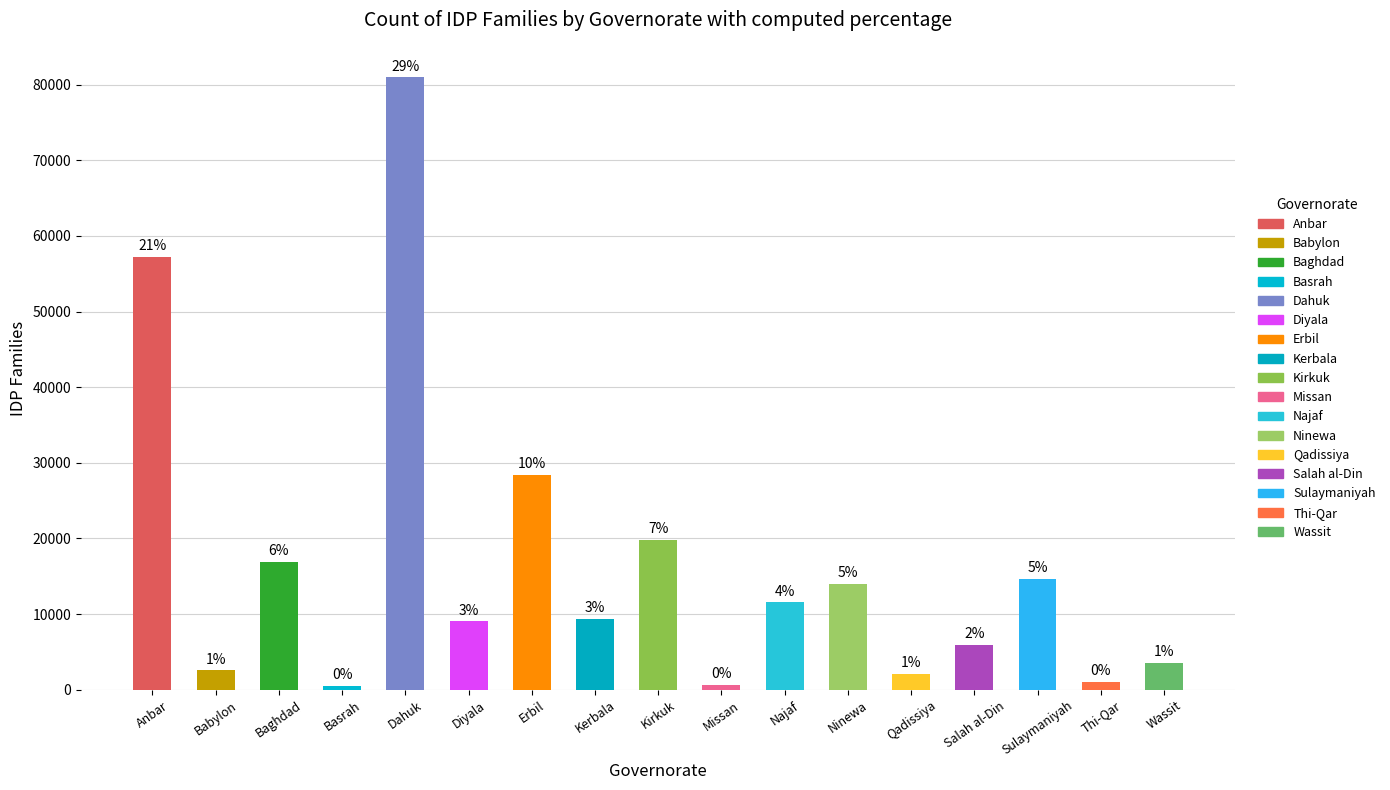

What is the change in value from Diyala to Kirkuk?

+10752